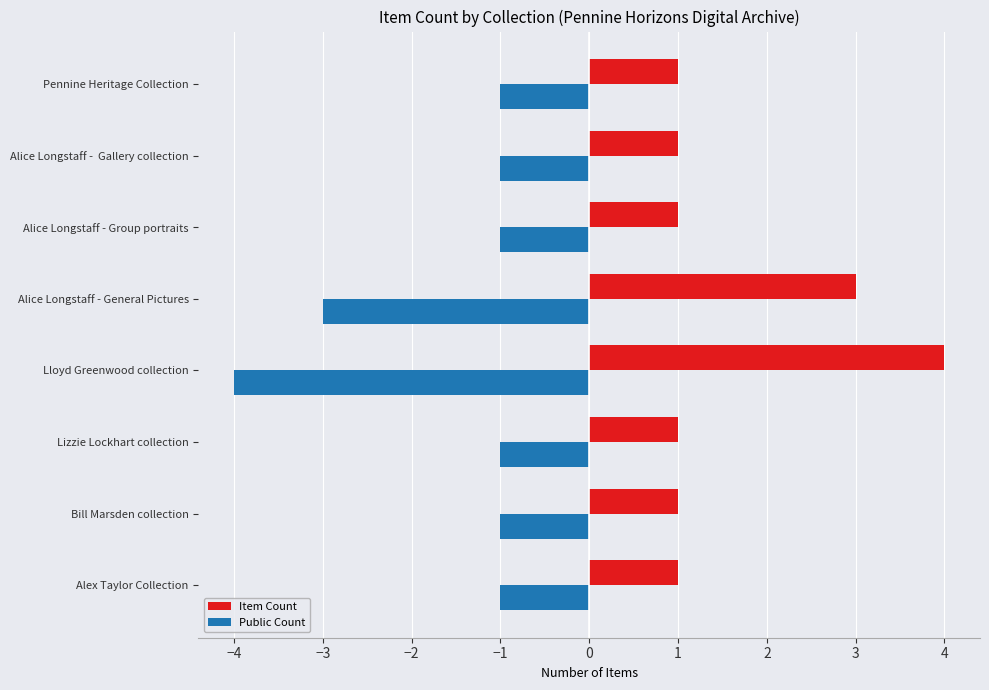

True or false: Public Count has a value of -1 at Lloyd Greenwood collection.

False